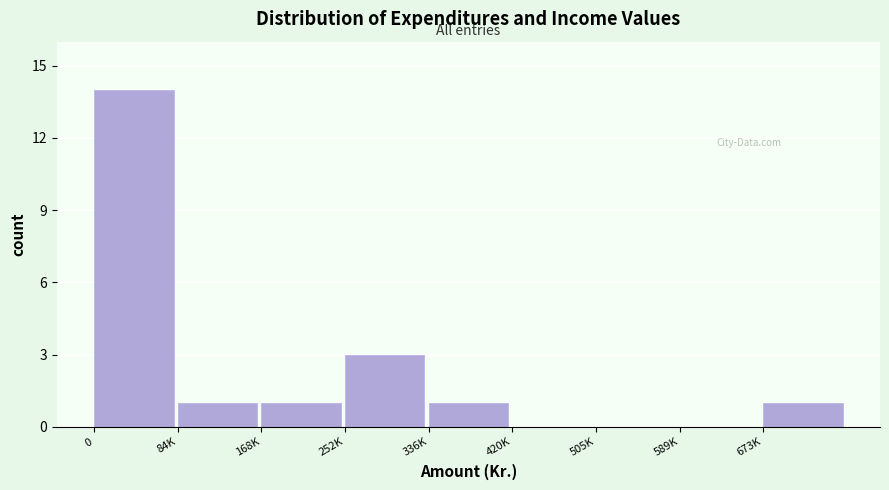

Reading left to right, transcribe all the data shown in this chart.

0=14	84K=1	168K=1	252K=3	336K=1	420K=0	505K=0	589K=0	673K=1